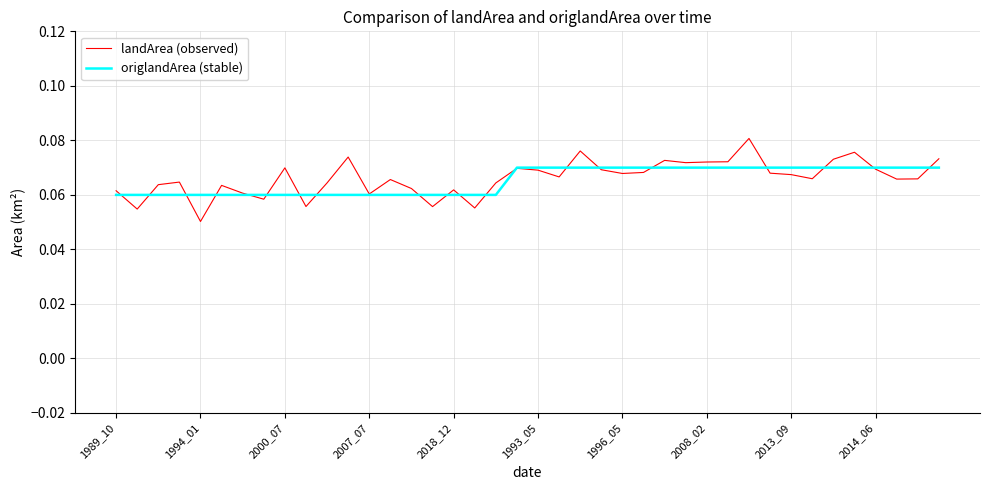

List the series in order of their peak value, lowest first.

origlandArea (stable), landArea (observed)